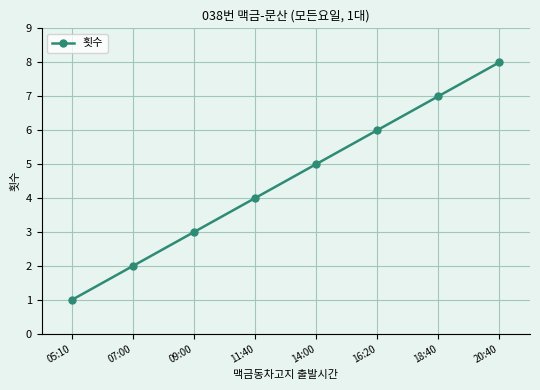

How many categories are shown in the chart?

8